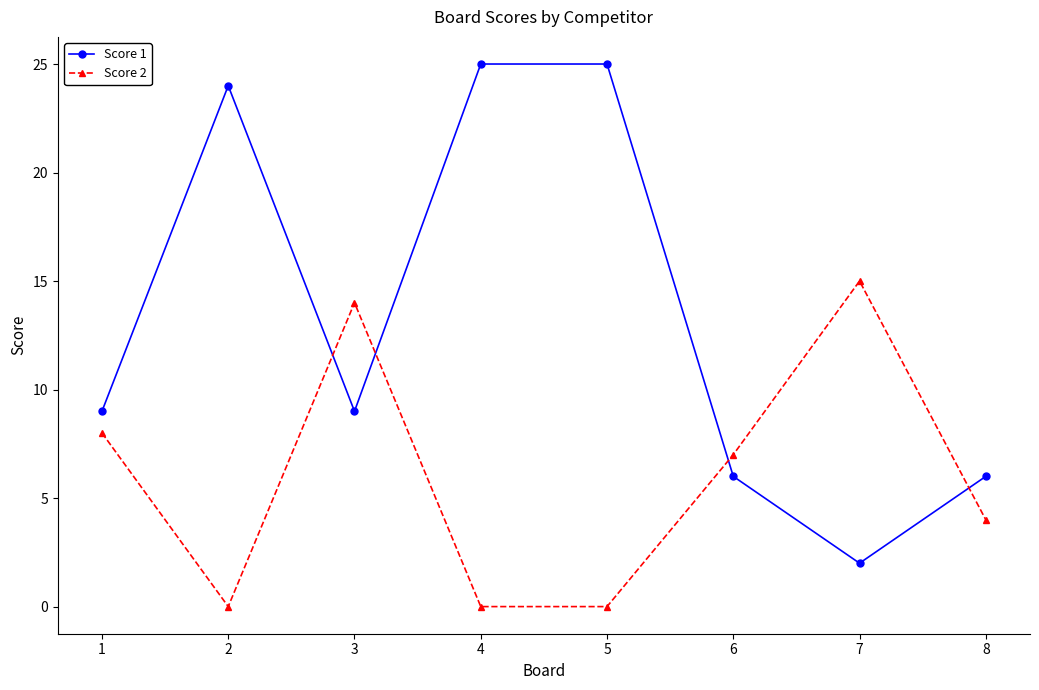

Rank the series by their maximum value, from highest to lowest.

Score 1, Score 2